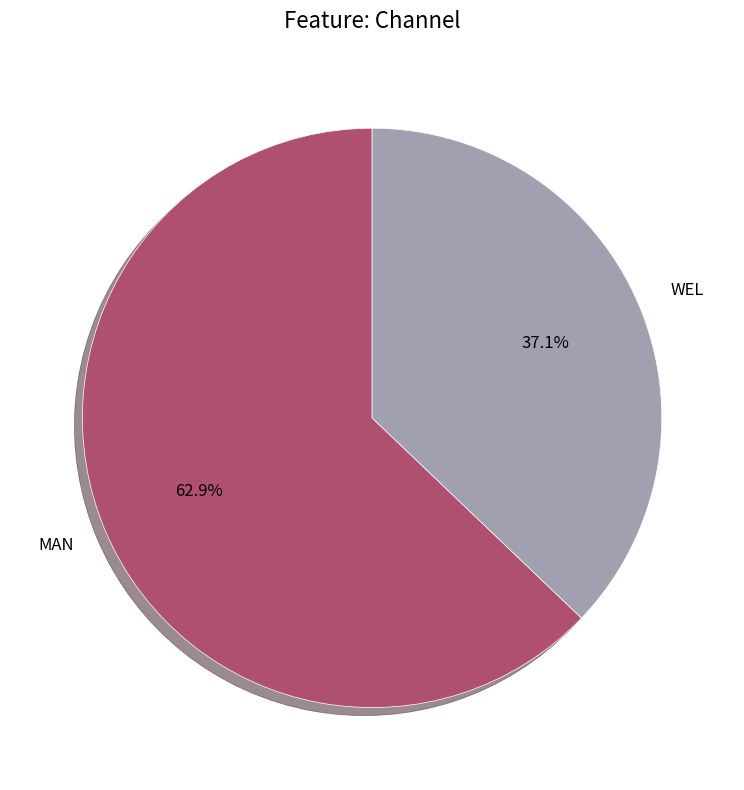

Between WEL and MAN, which is larger?

MAN